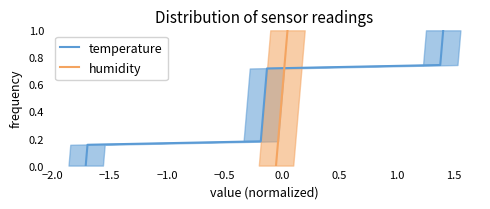

What are all the series names shown in the legend?

temperature, humidity